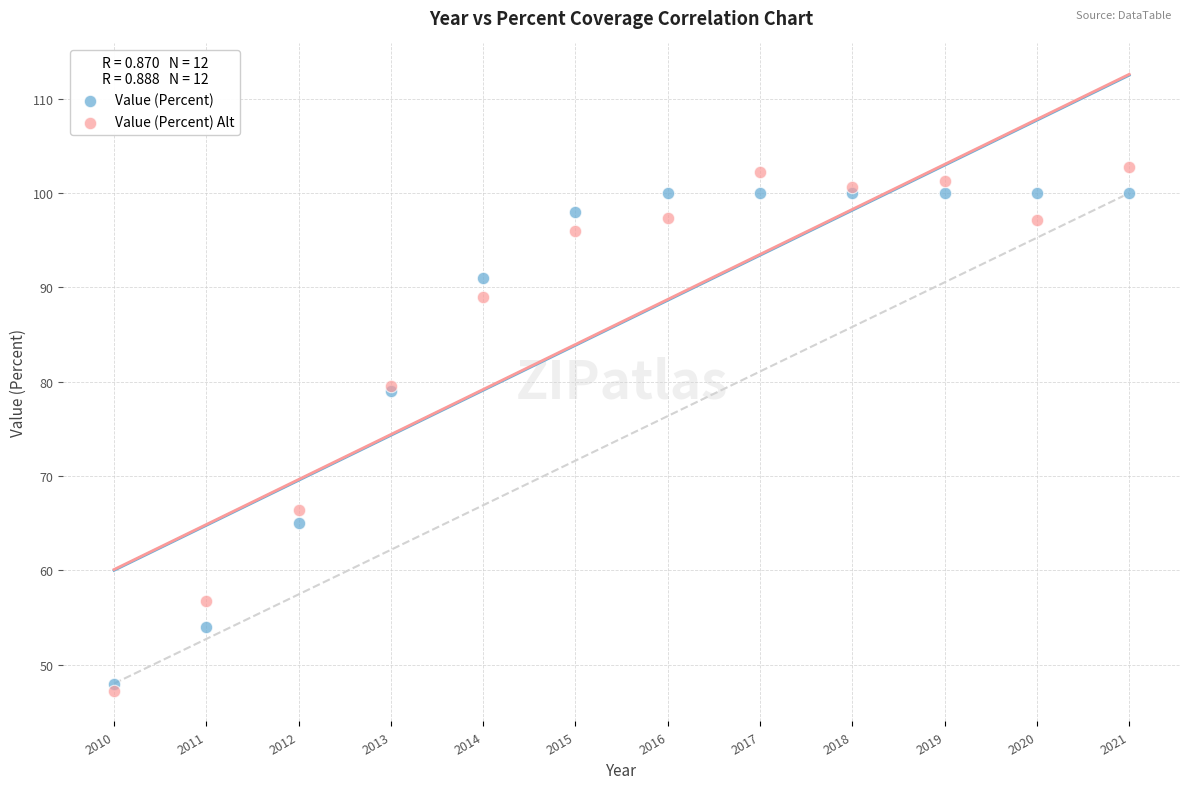

Which series has the widest spread of Y values?

Value (Percent) Alt